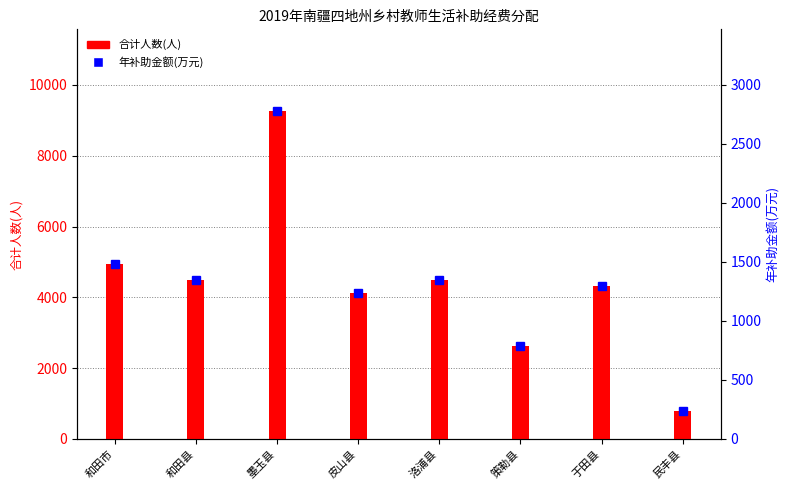

Reading left to right, extract all data points from this chart.

和田市=4947	和田县=4482	墨玉县=9254	皮山县=4120	洛浦县=4485	策勒县=2615	于田县=4313	民丰县=781